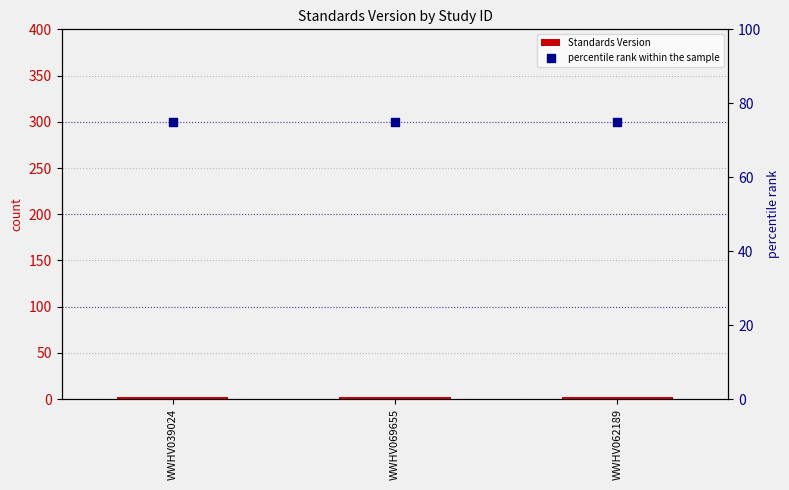

Which series has the widest spread of Y values?

Standards Version